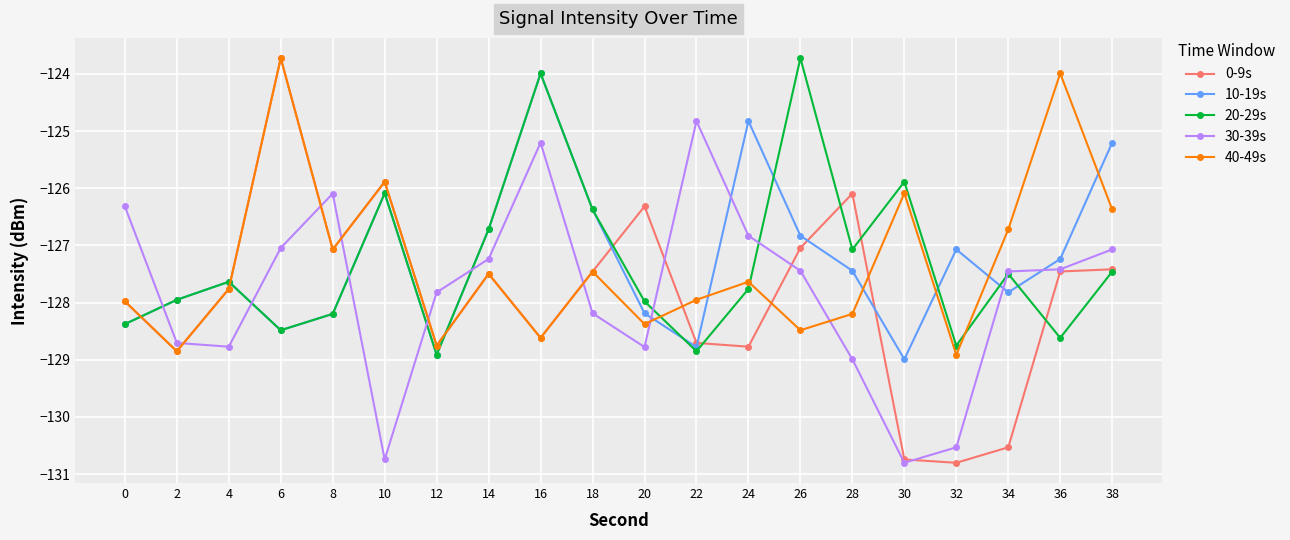

Is this an area chart (filled region under the line)?

No